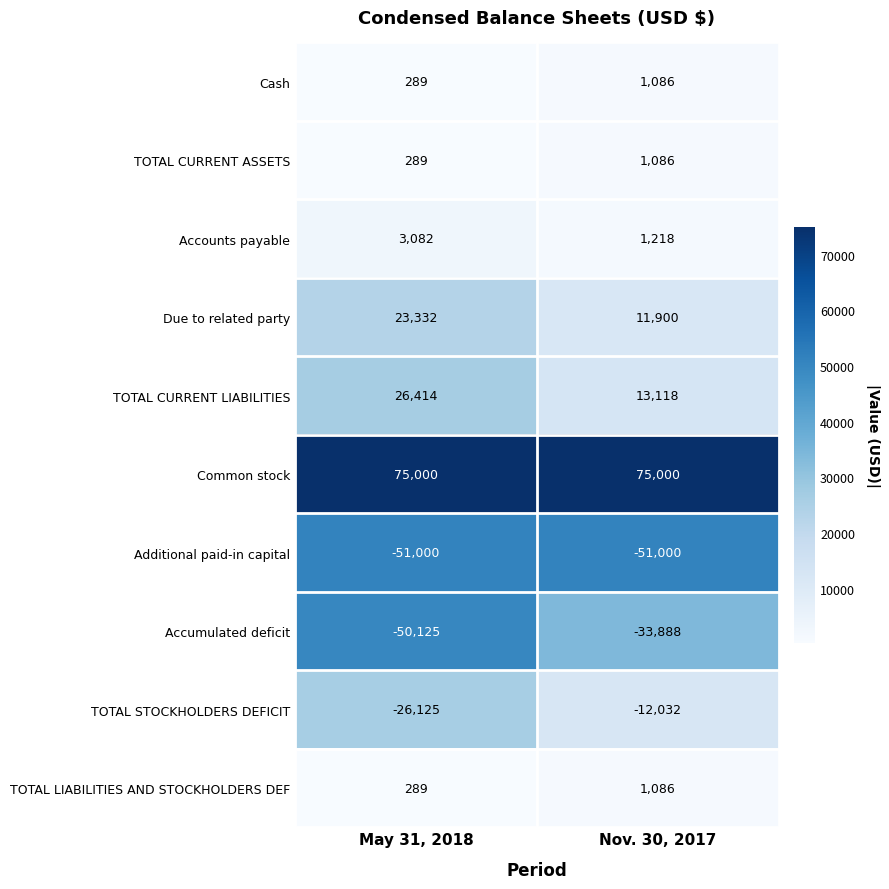

Which series has the widest spread of values?

Accumulated deficit